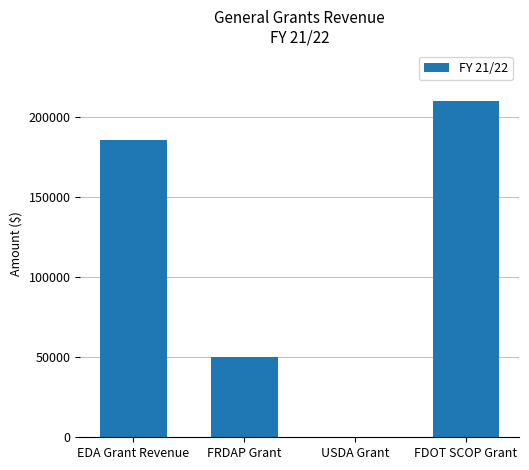

Where is the data nearest to the value 105000?

FRDAP Grant